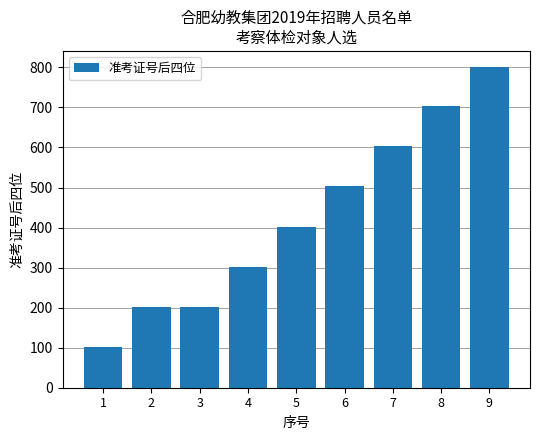

What is the approximate value at 3, to the nearest 10?

200